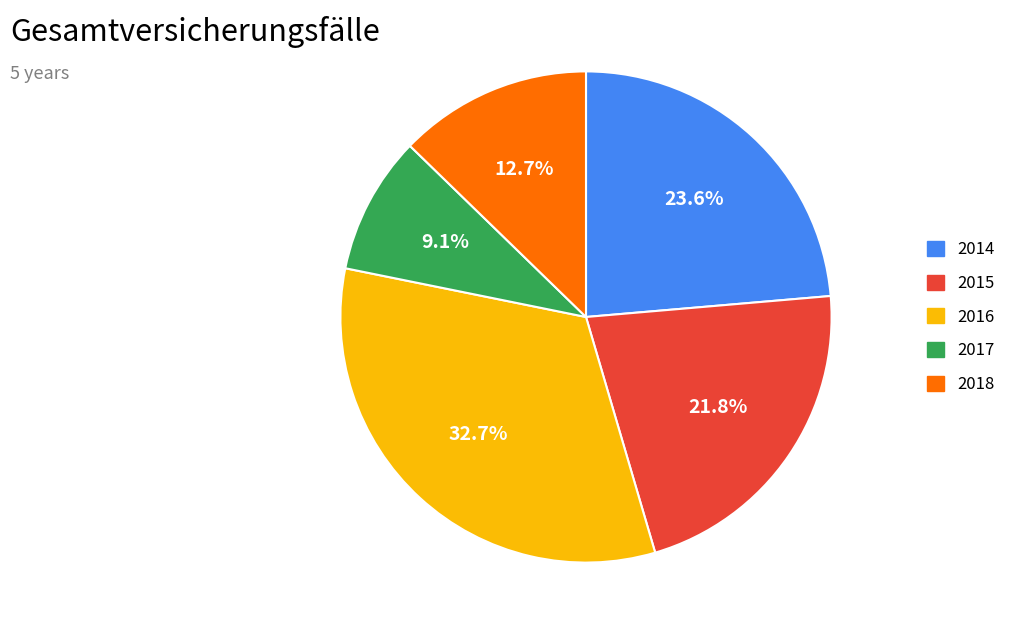

The 2014 slice represents 24% of the pie. True or false?

True